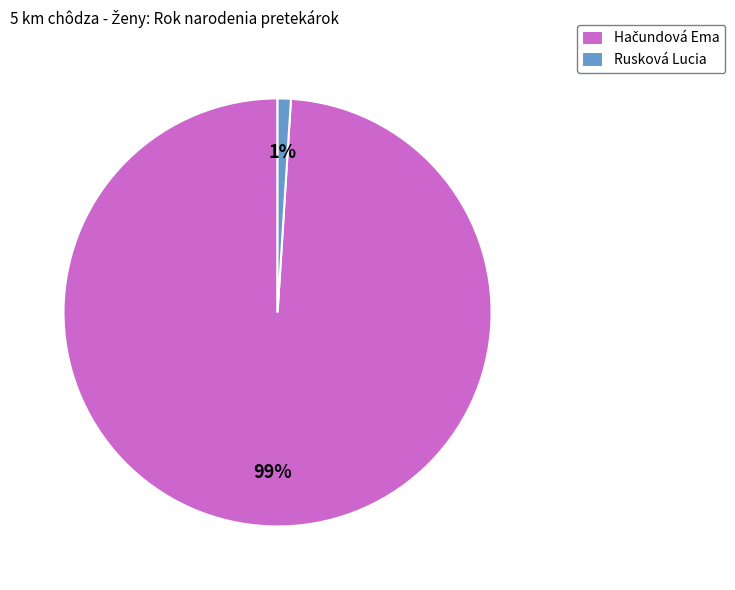

How many segments does this pie chart have?

2